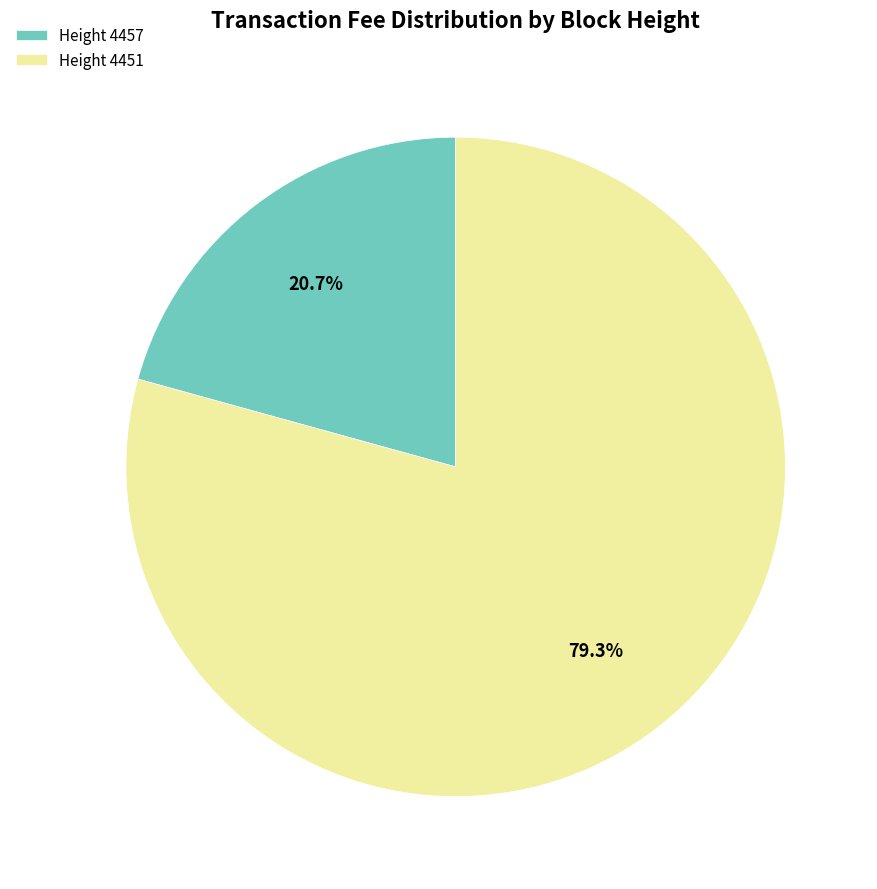

Do Height 4457 and Height 4451 together represent more than half of the pie?

Yes